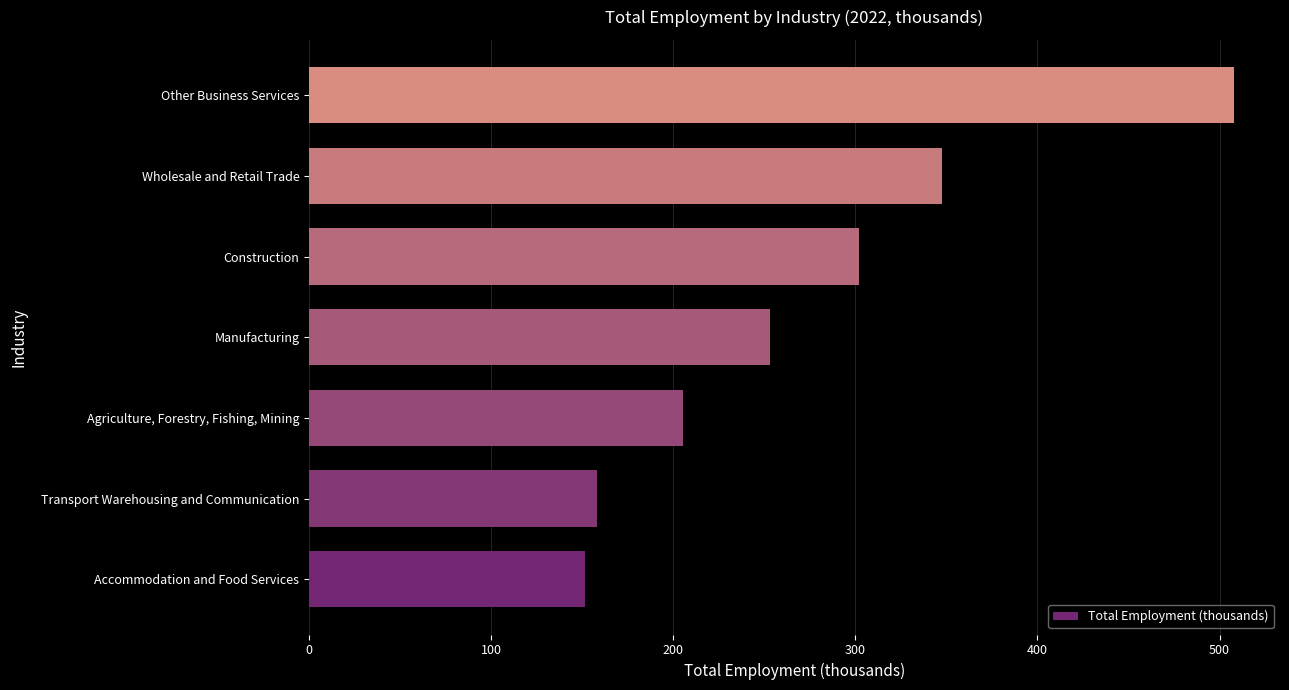

Reading bottom to top, transcribe all the data shown in this chart.

151.5	158.3	205.2	253.0	302.0	347.5	507.8